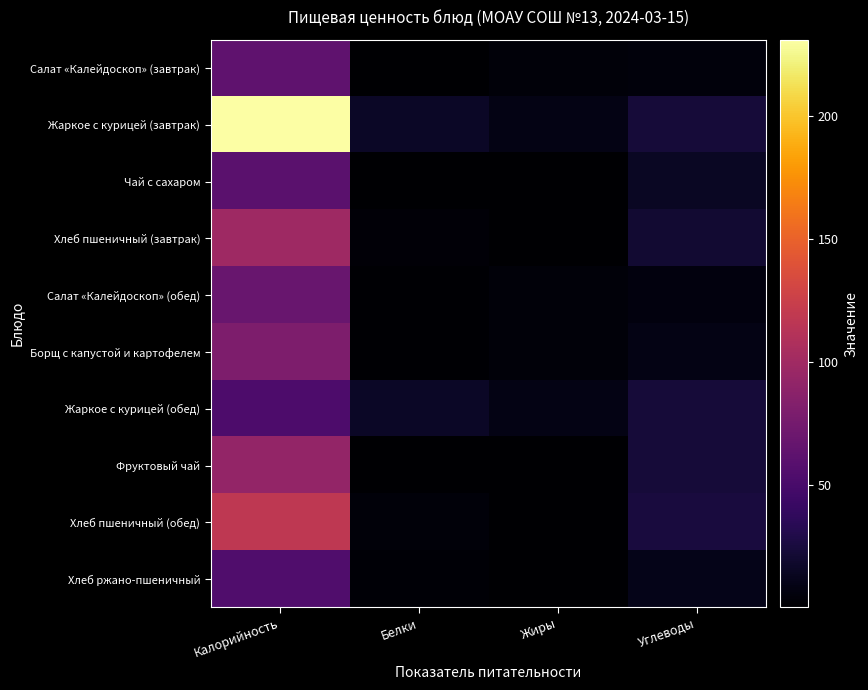

Between Калорийность and Жиры, which is larger?

Калорийность